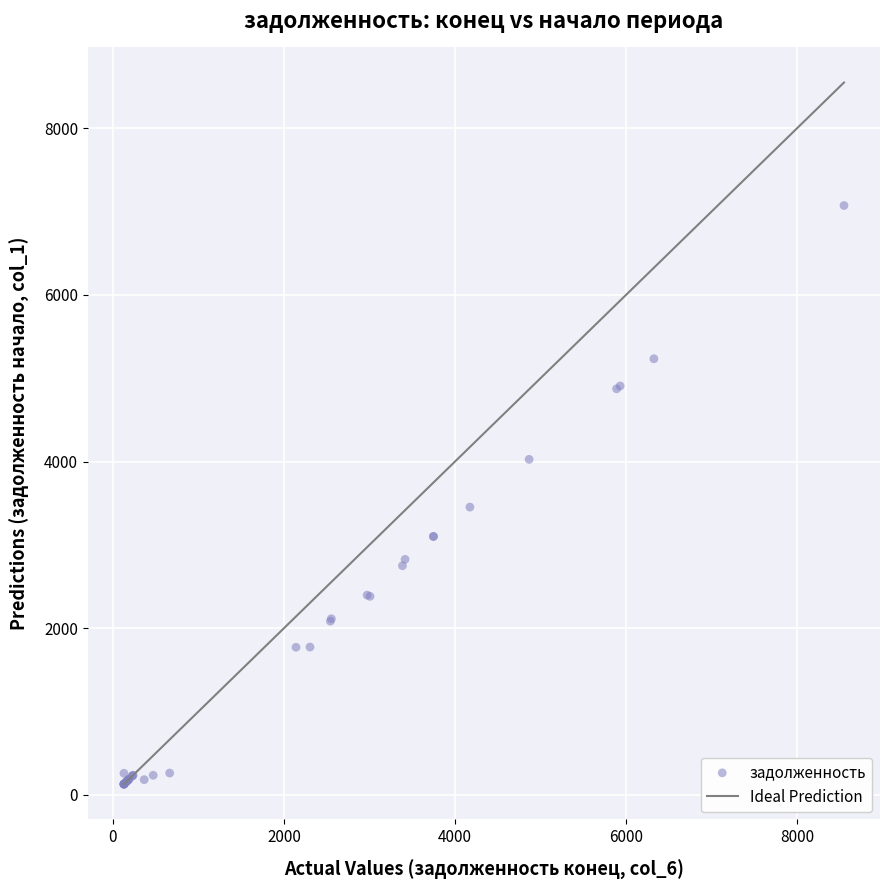

What Y value in the scatter plot is closest to 3600?

3454.0